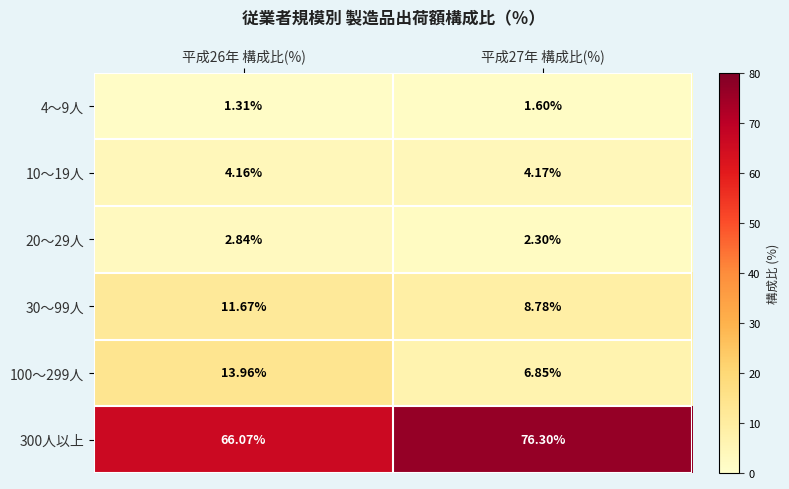

At how many categories does at least one series exceed 33?

2